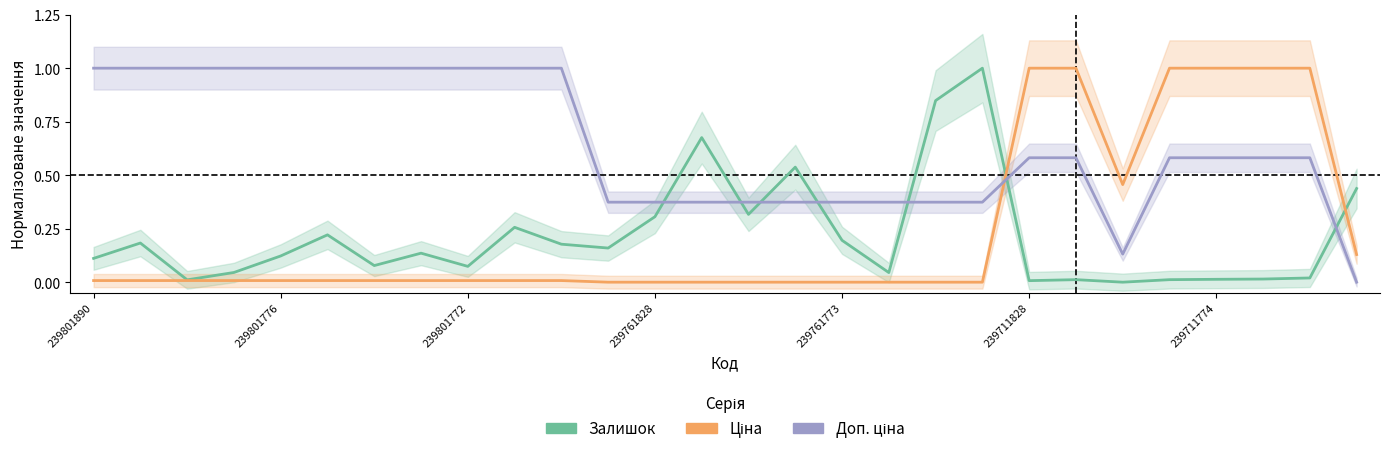

The value of Залишок at 239801890 is 0.2. True or false?

False